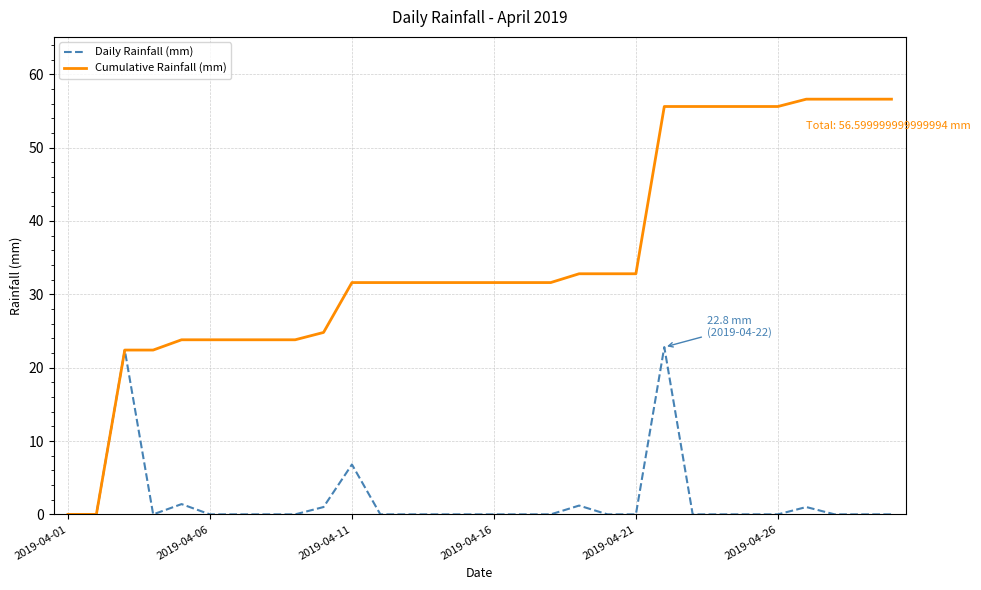

Which series has the widest spread of values?

Cumulative Rainfall (mm)